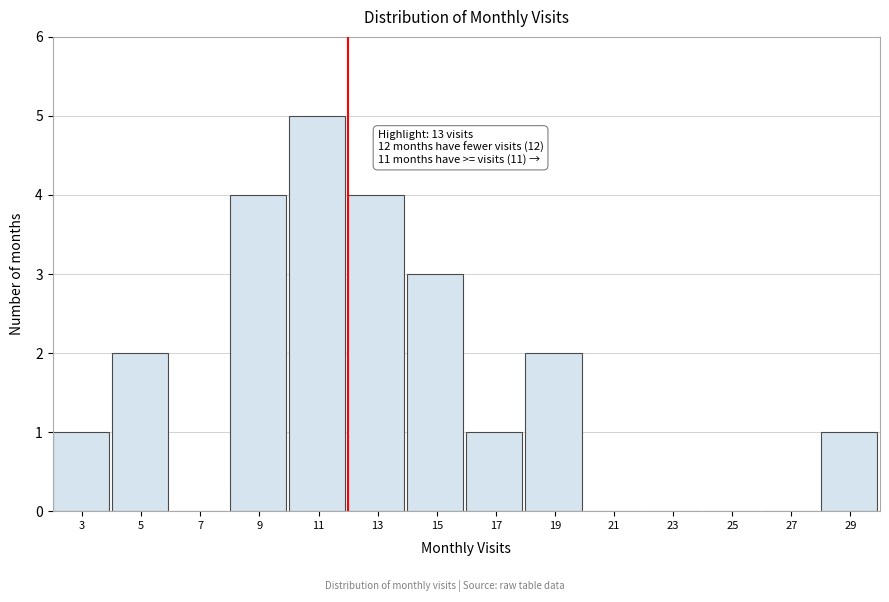

Reading right to left, list all the values displayed in this chart.

29=1	27=0	25=0	23=0	21=0	19=2	17=1	15=3	13=4	11=5	9=4	7=0	5=2	3=1